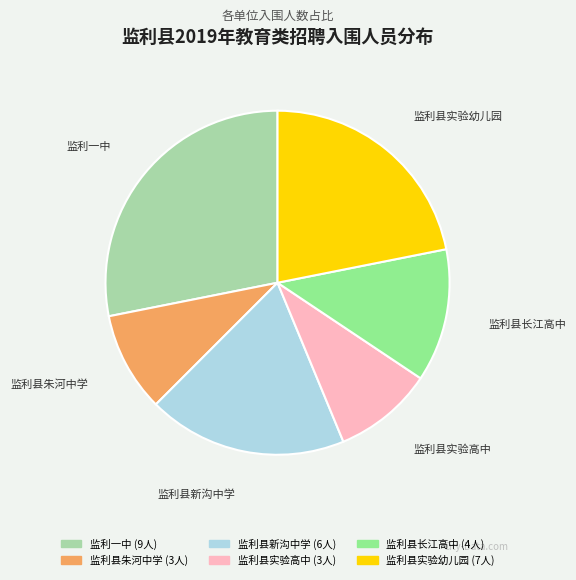

What is the ratio of the value at 监利县长江高中 to the value at 监利县新沟中学?

0.7